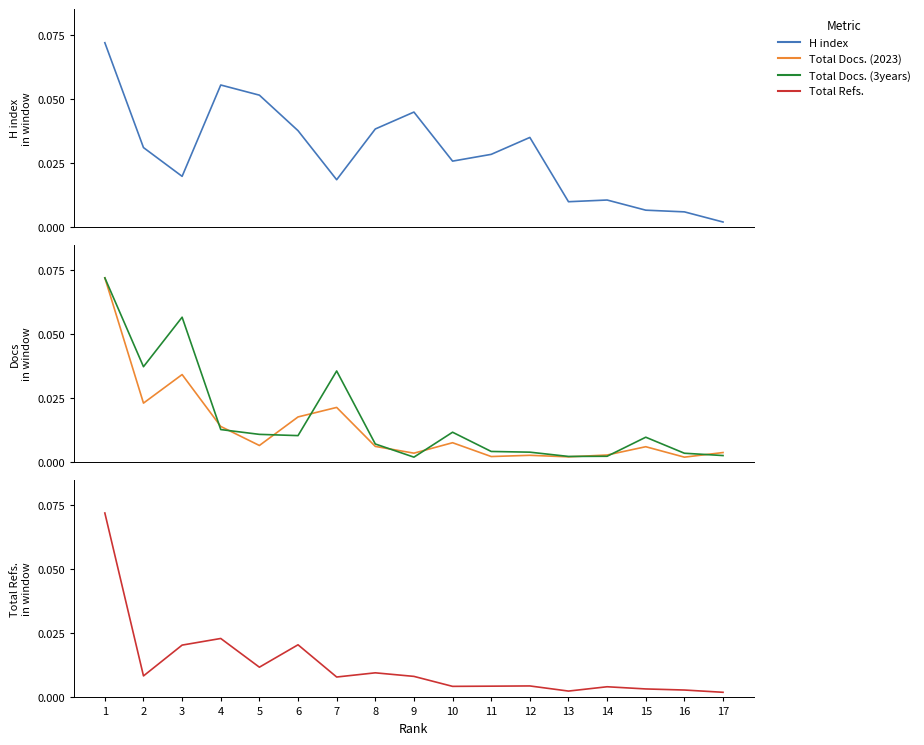

How many times do Total Refs. and H index cross each other?

3